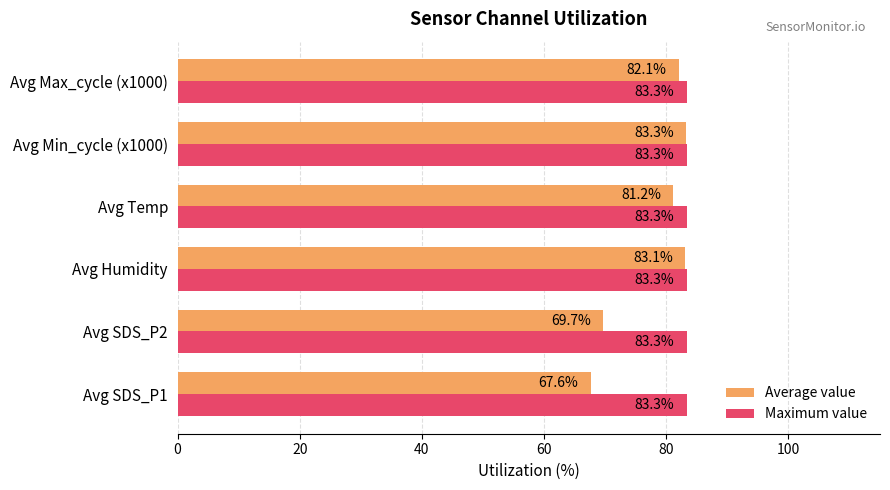

How many values in the Average value series exceed 82?

3